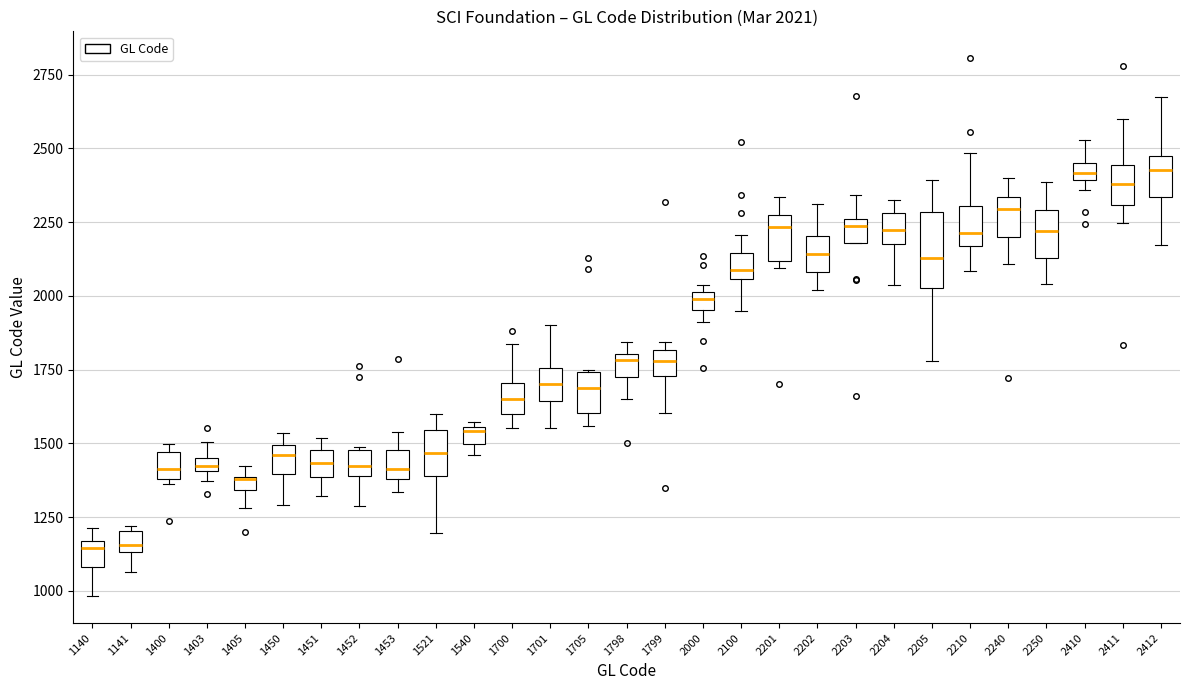

Comparing the boxes themselves (not the whiskers), which one is the tallest?

2205